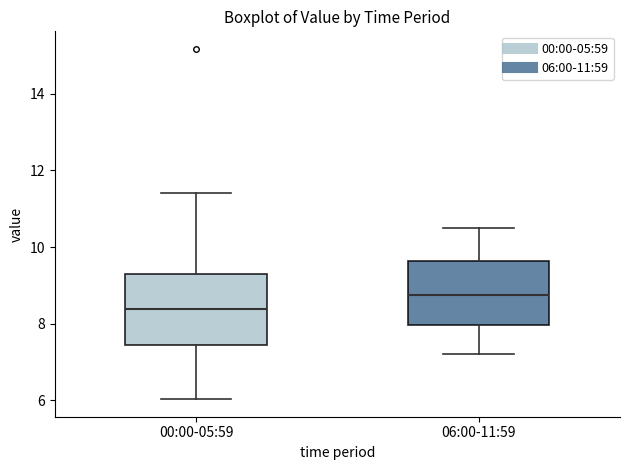

Which box's median line is the lowest?

00:00-05:59